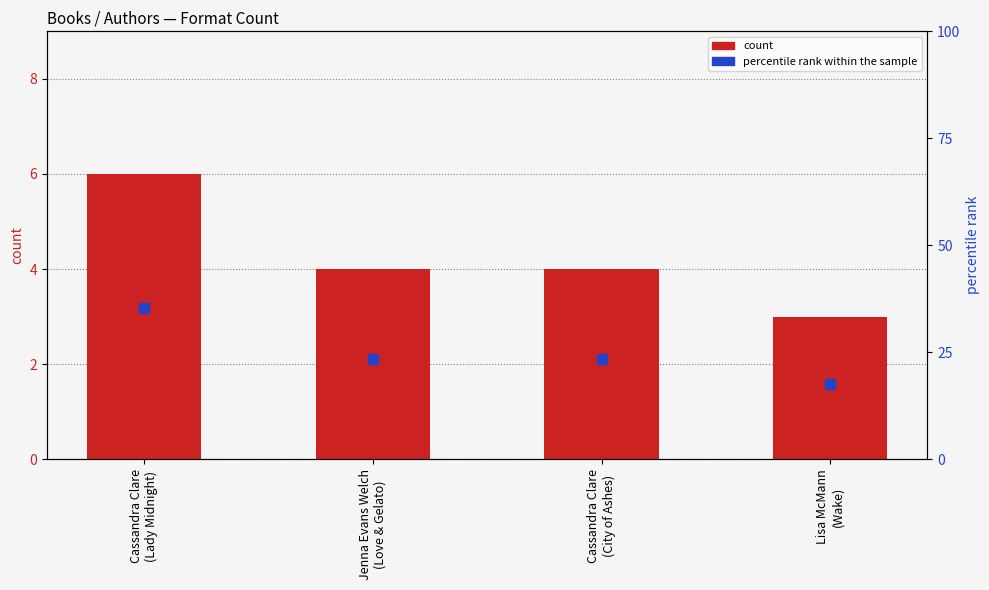

Which series has the widest spread of Y values?

percentile rank within the sample